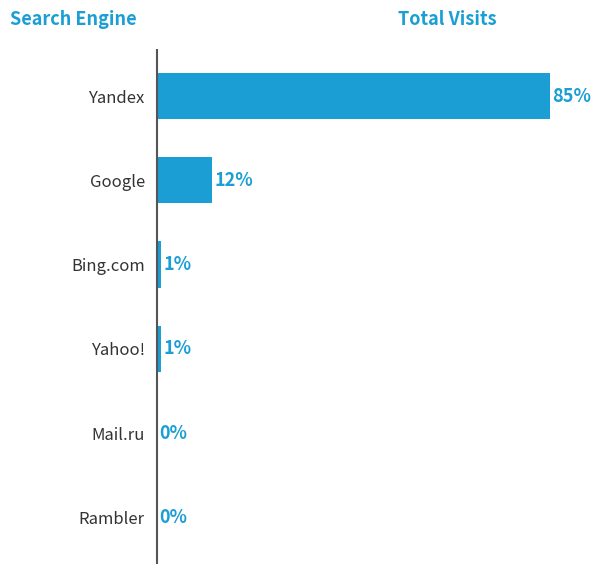

Between Rambler and Yandex, which is larger?

Yandex